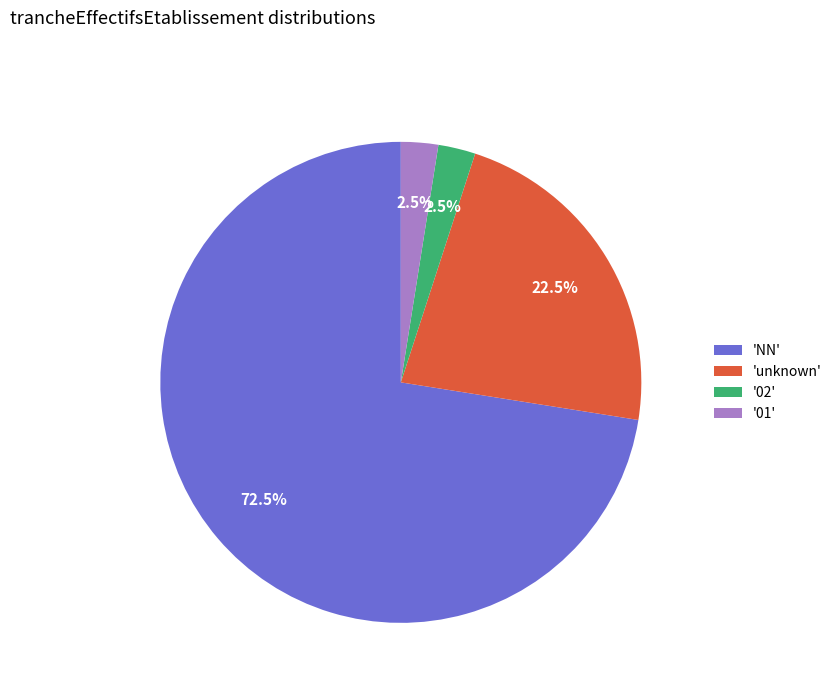

What percentage do '01' and 'NN' together represent?

75.0%